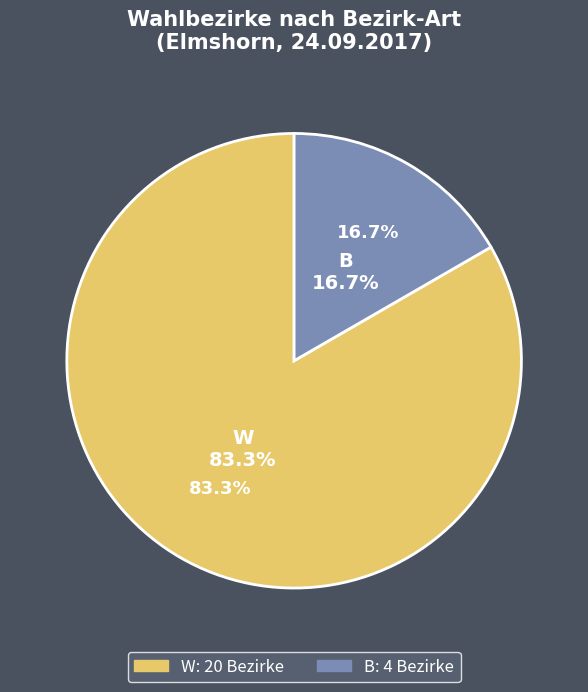

The B slice represents 4% of the pie. True or false?

False